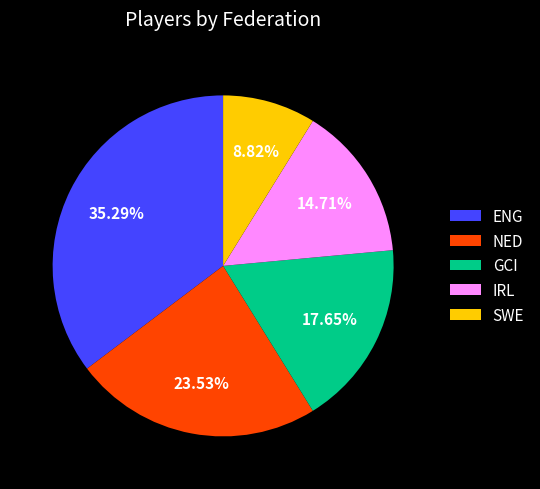

What is the largest slice in the pie chart?

ENG